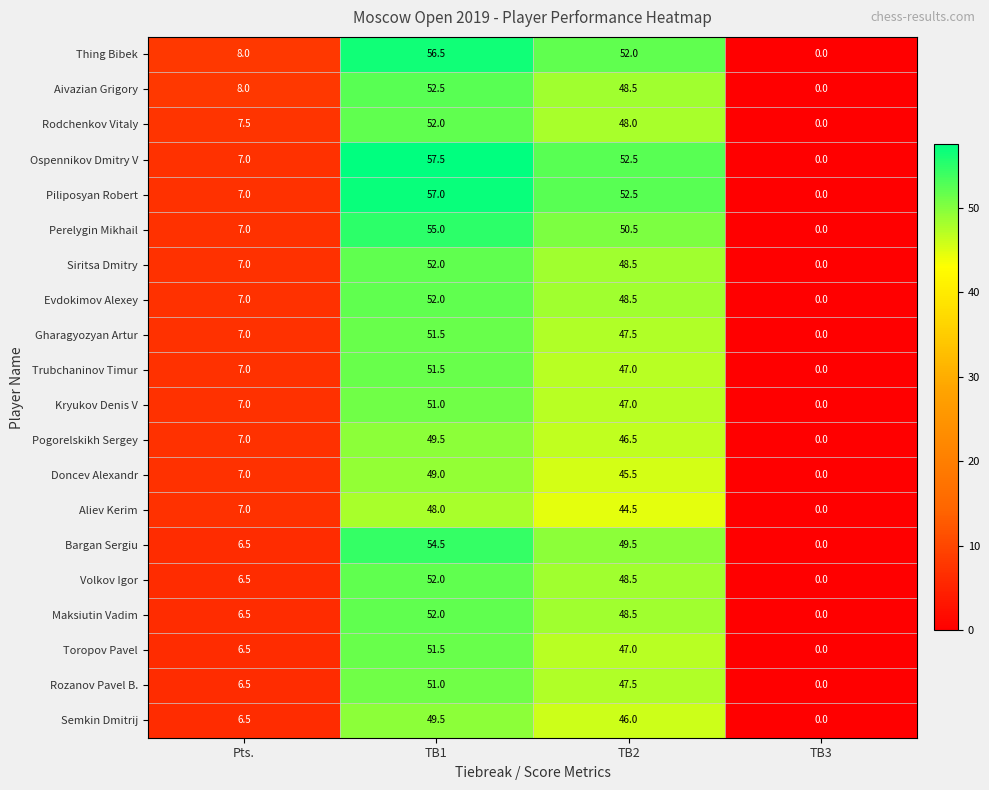

What is the sum of the Volkov Igor values at Pts. and TB1?

58.5